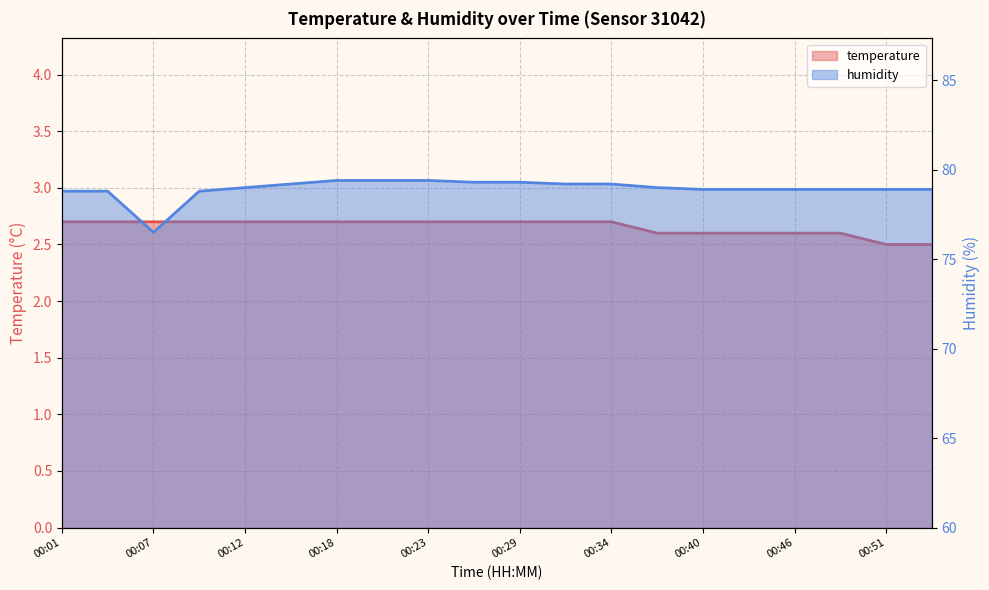

Which series changed the most between 00:09 and 00:46?

humidity